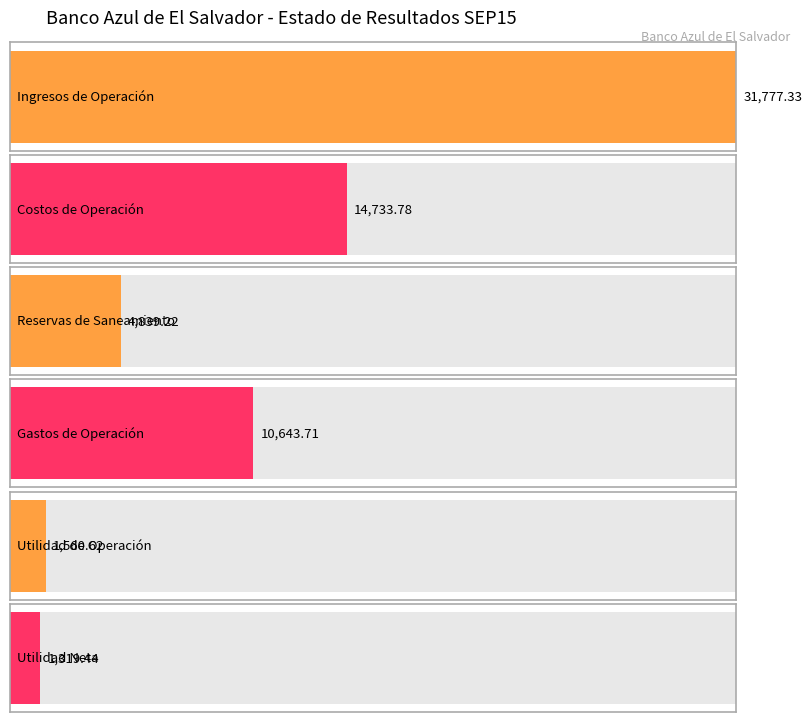

Where does the data first go above 10643?

Ingresos de Operación